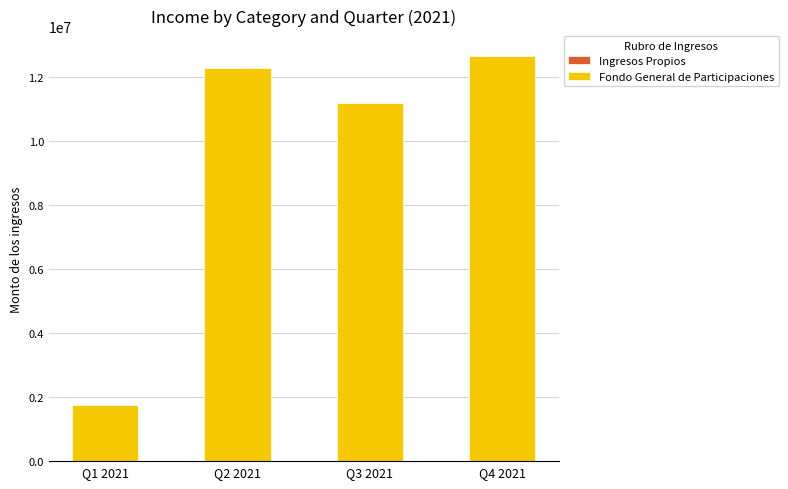

What is the difference between the maximum and minimum values in the Fondo General de Participaciones series?

10886399.4